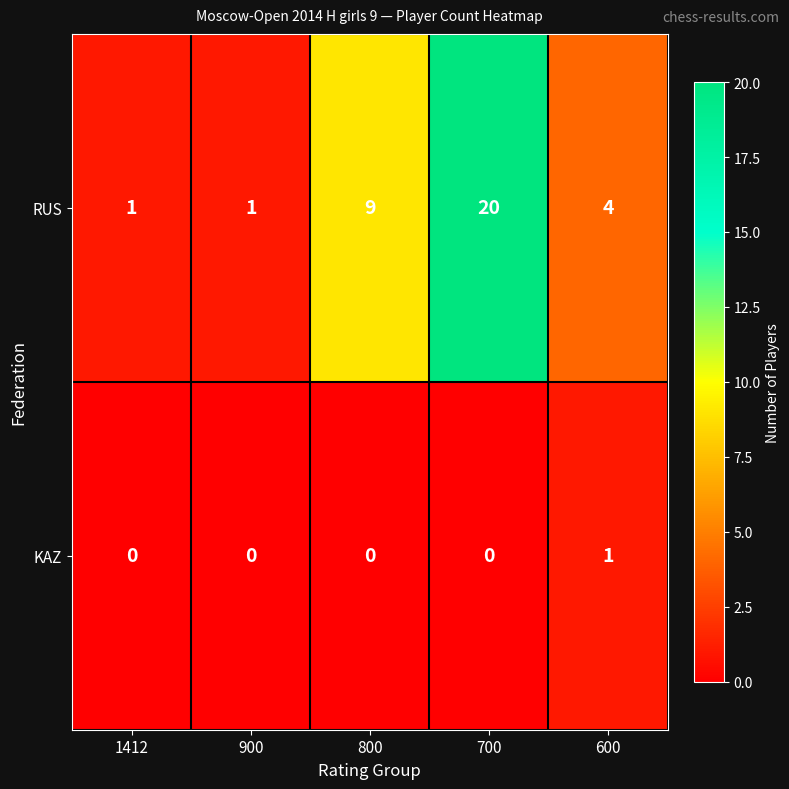

Is it true that KAZ equals 1 at 600?

True